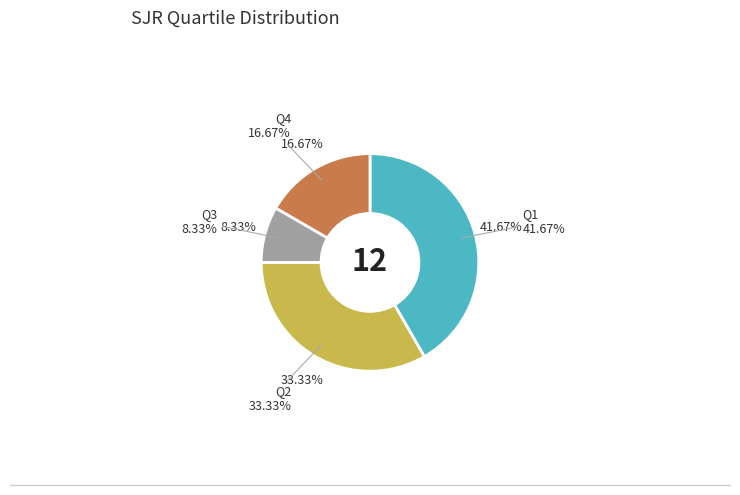

Does Q4 represent more than half of the total?

No